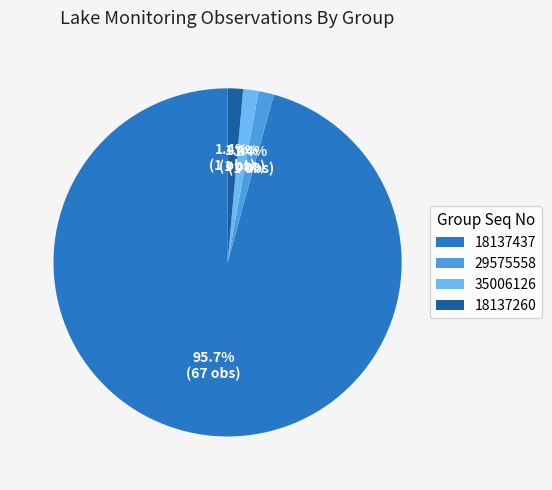

How many segments does this pie chart have?

4